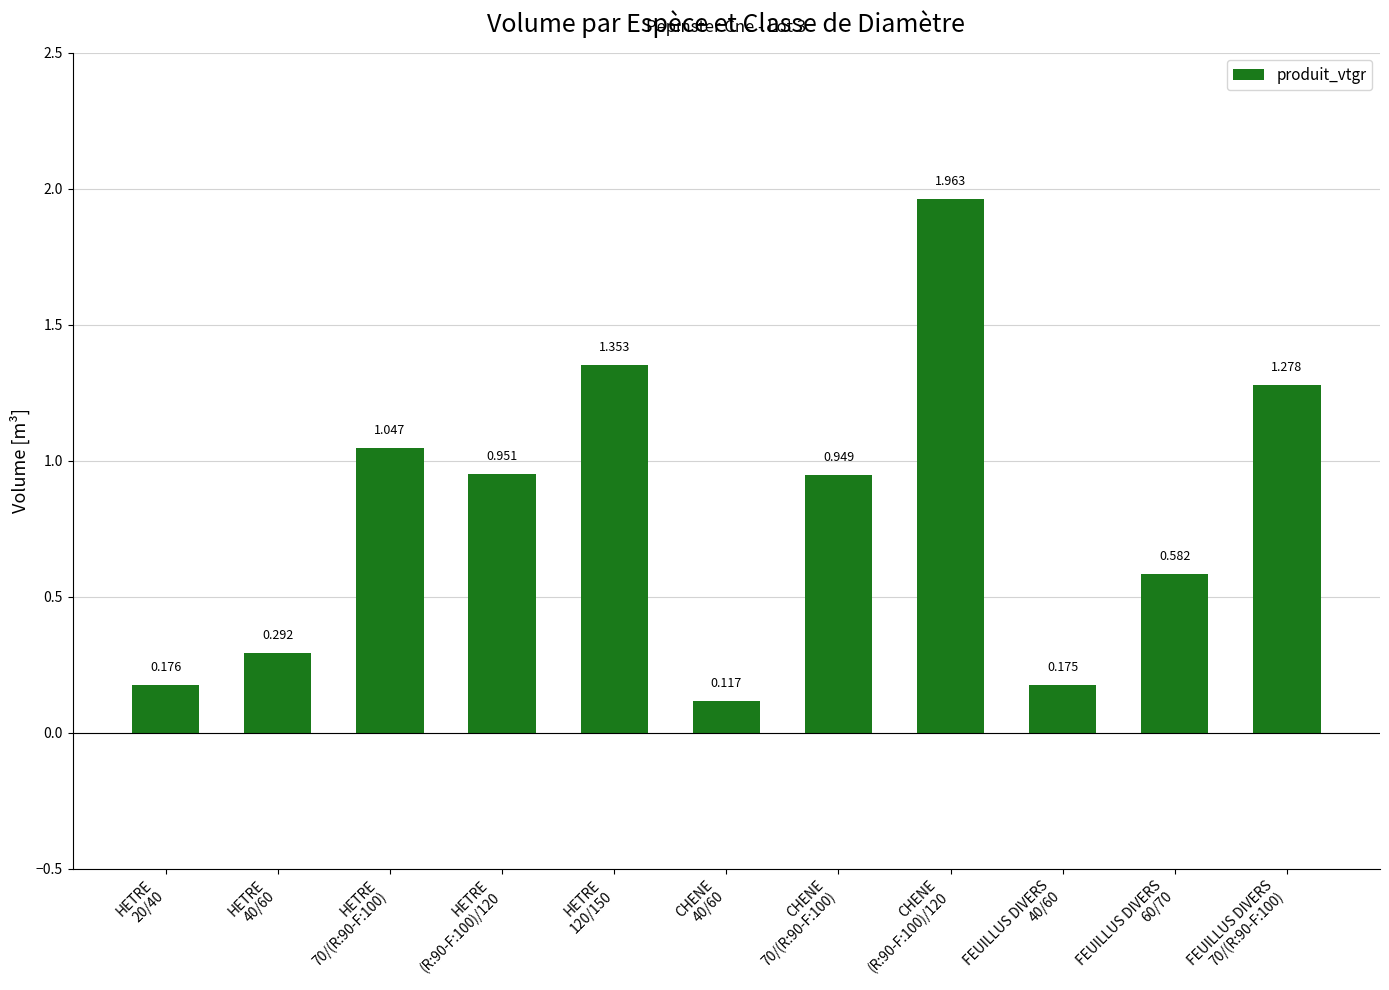

Which category has the highest value across all series?

CHENE
(R:90-F:100)/120